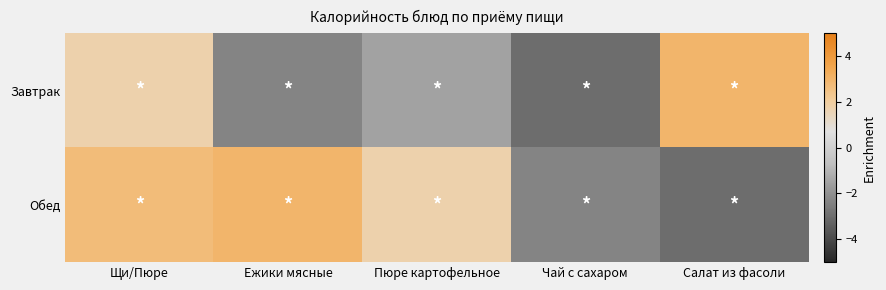

Reading left to right, extract all data points from this chart.

Завтрак: Щи/Пюре=1.7	Ежики мясные=-2.3	Пюре картофельное=-1.5	Чай с сахаром=-3.0	Салат из фасоли=3.0
Обед: Щи/Пюре=2.7	Ежики мясные=3.0	Пюре картофельное=1.7	Чай с сахаром=-2.3	Салат из фасоли=-3.0